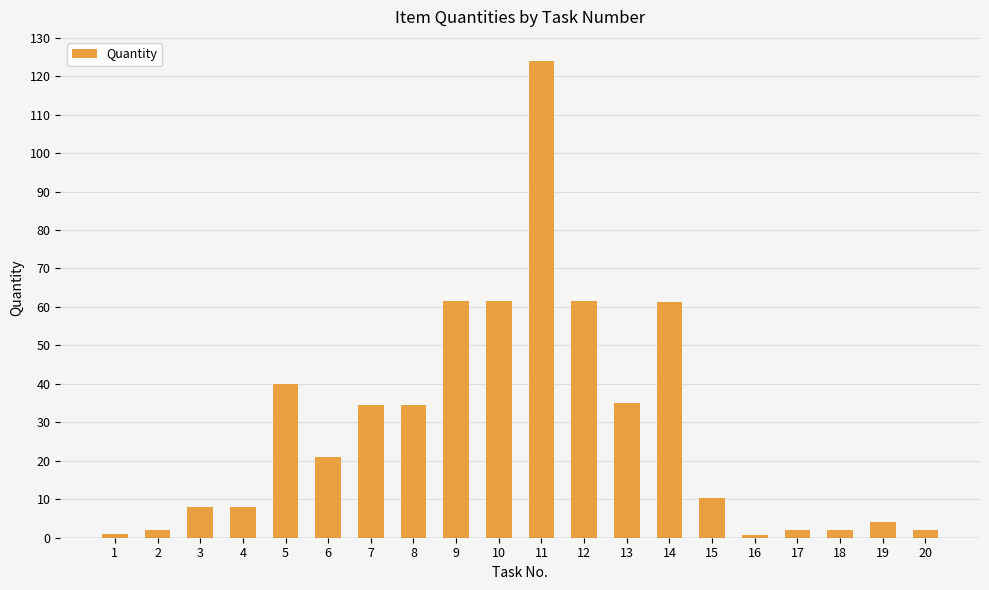

Which has a higher value, 16 or 6?

6